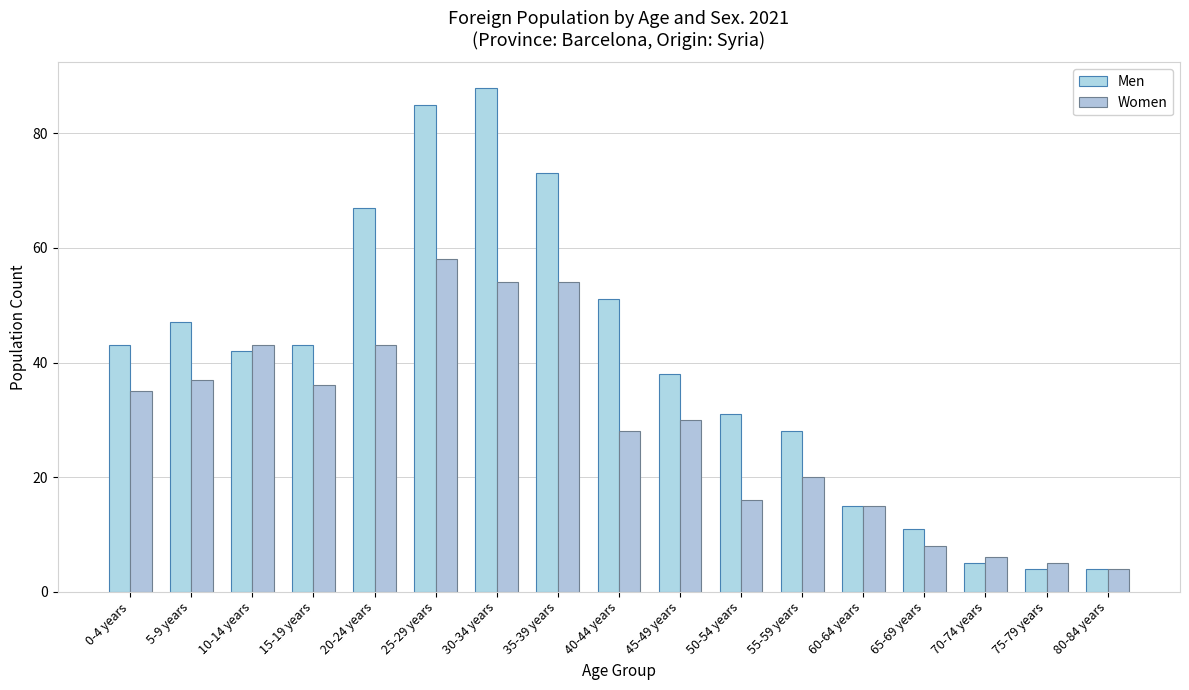

Is the value of Women at 30-34 years greater than the value of Men at 40-44 years?

Yes